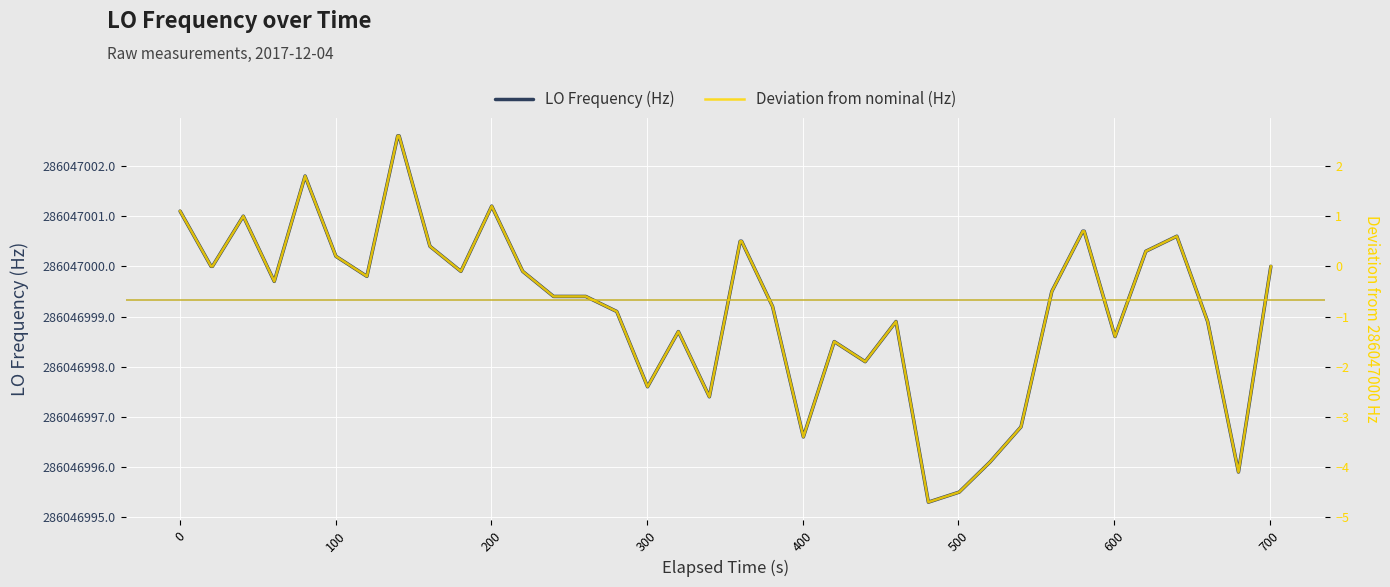

How many lines are shown in the chart?

2